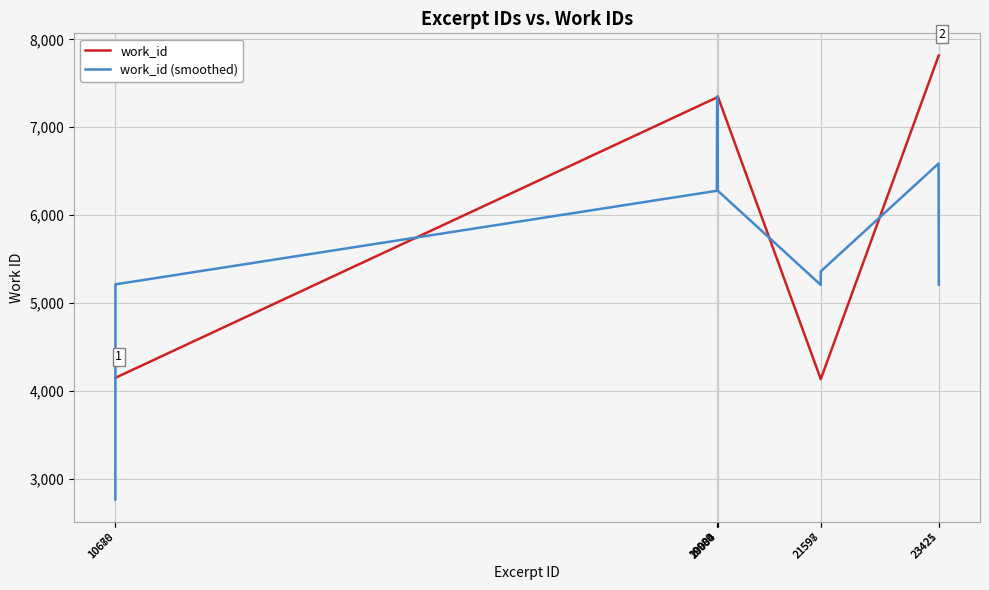

What is the difference between the highest and lowest values at 20004?

1072.7